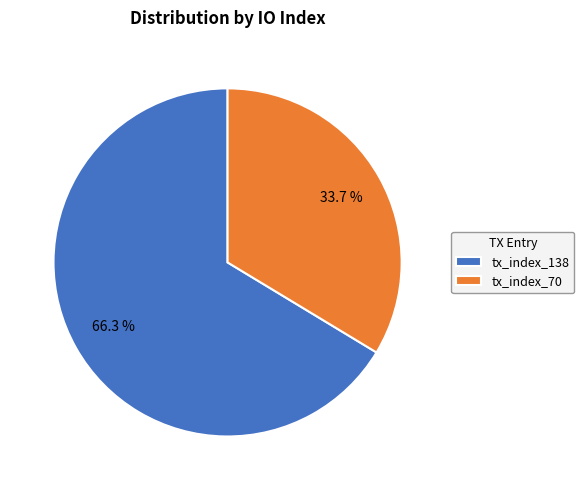

Rank the categories by value from lowest to highest.

tx_index_70, tx_index_138